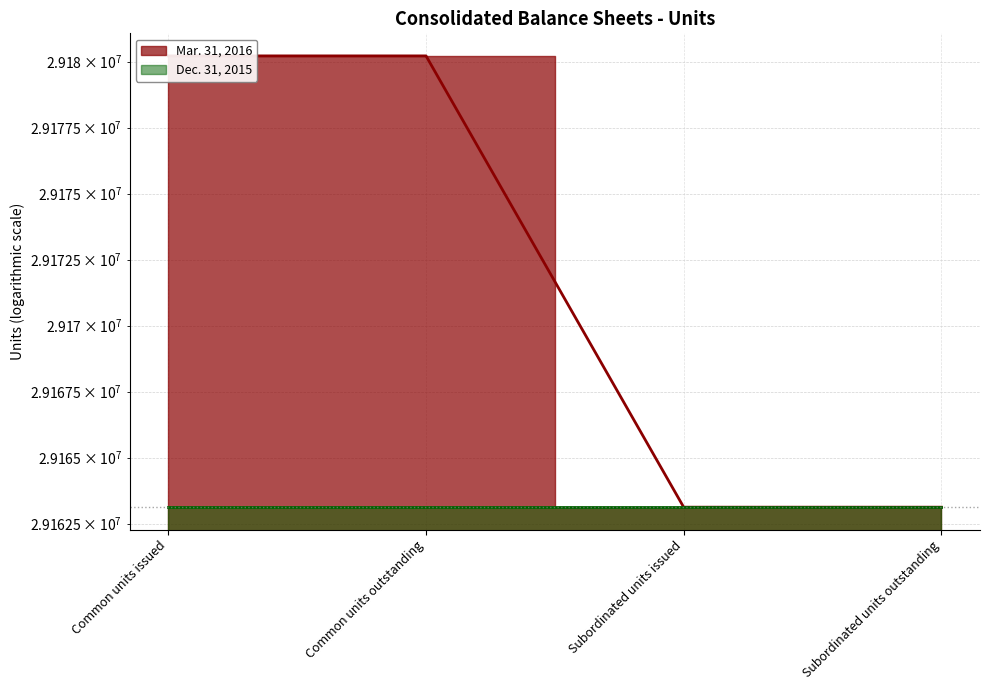

Which category has the highest value across all series?

Common units issued